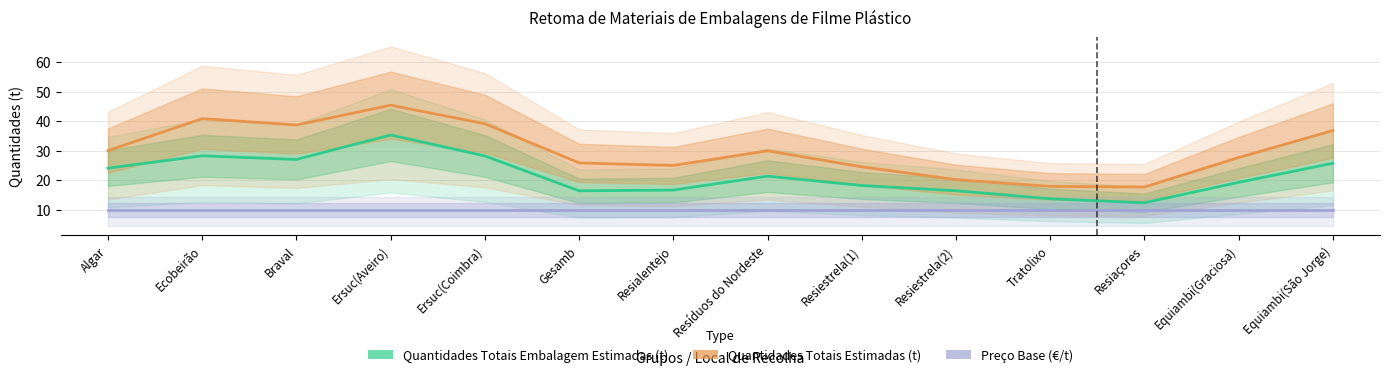

What value does the Quantidades Totais Embalagem Estimadas (t) series have at Resiaçores?

12.4